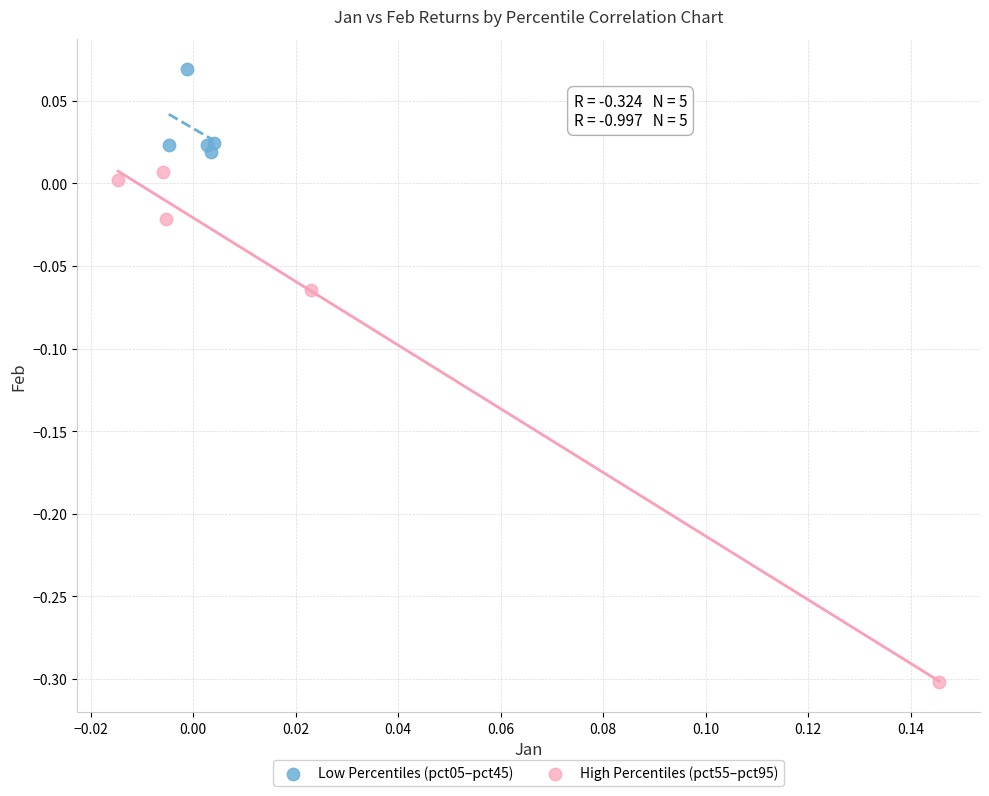

Which series has the largest Y range (max minus min)?

High Percentiles (pct55–pct95)